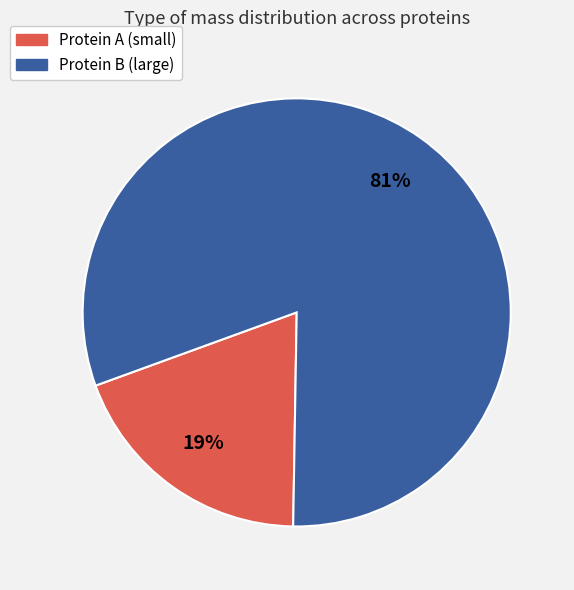

Is there any slice that represents more than half of the pie?

Yes